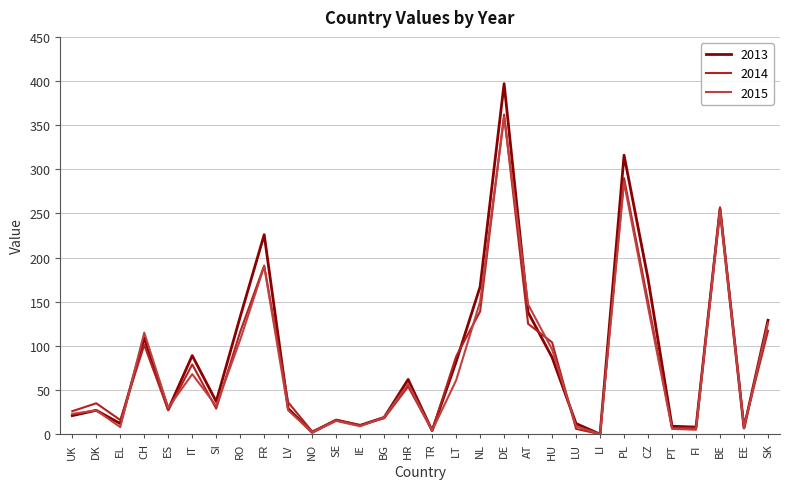

What is the maximum value shown in the chart?

397